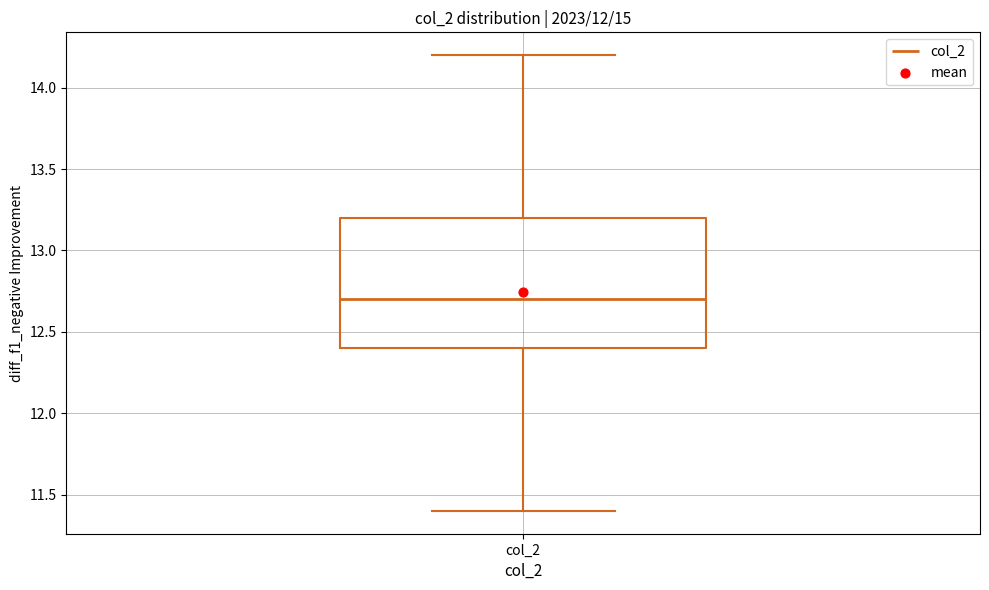

Read this box plot against the y-axis: the position of the median line, the range covered by the box, and the ends of both whiskers. The values are not printed on the chart, so give them approximately, as read against the axis.

median 12.7, box 12.4 to 13.2, whiskers 11.4 to 14.2